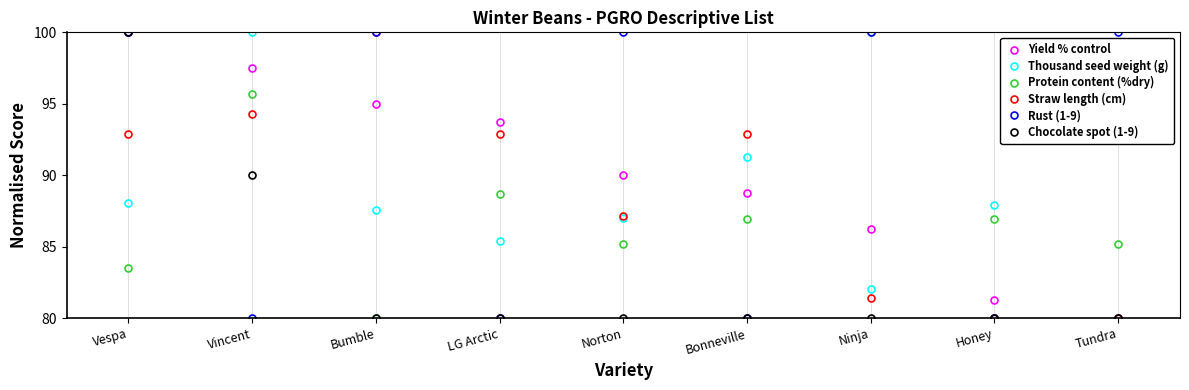

How many interior local valleys does the Thousand seed weight (g) series have?

2